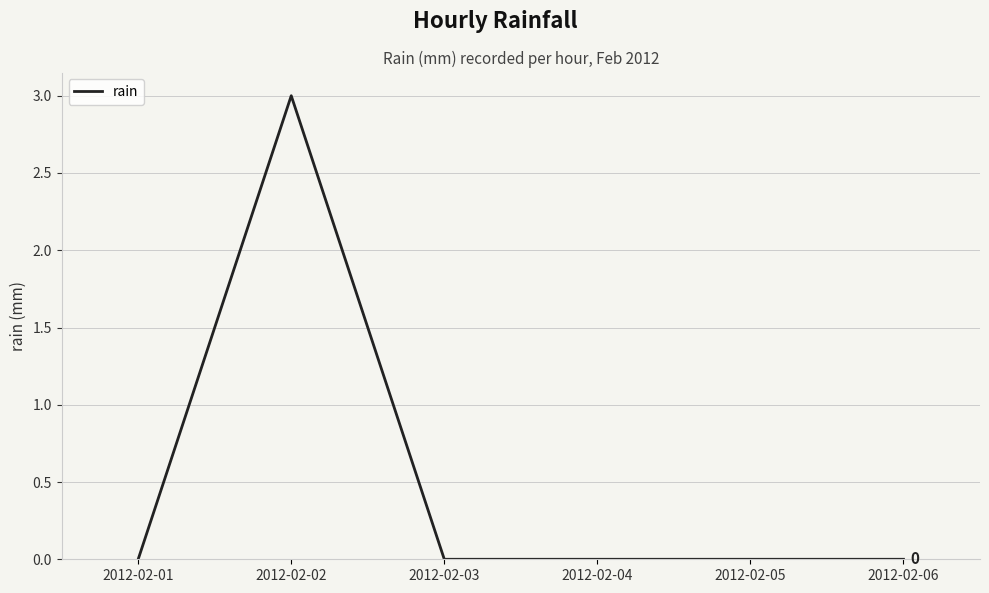

Reading left to right, list all the values displayed in this chart.

0	3	0	0	0	0